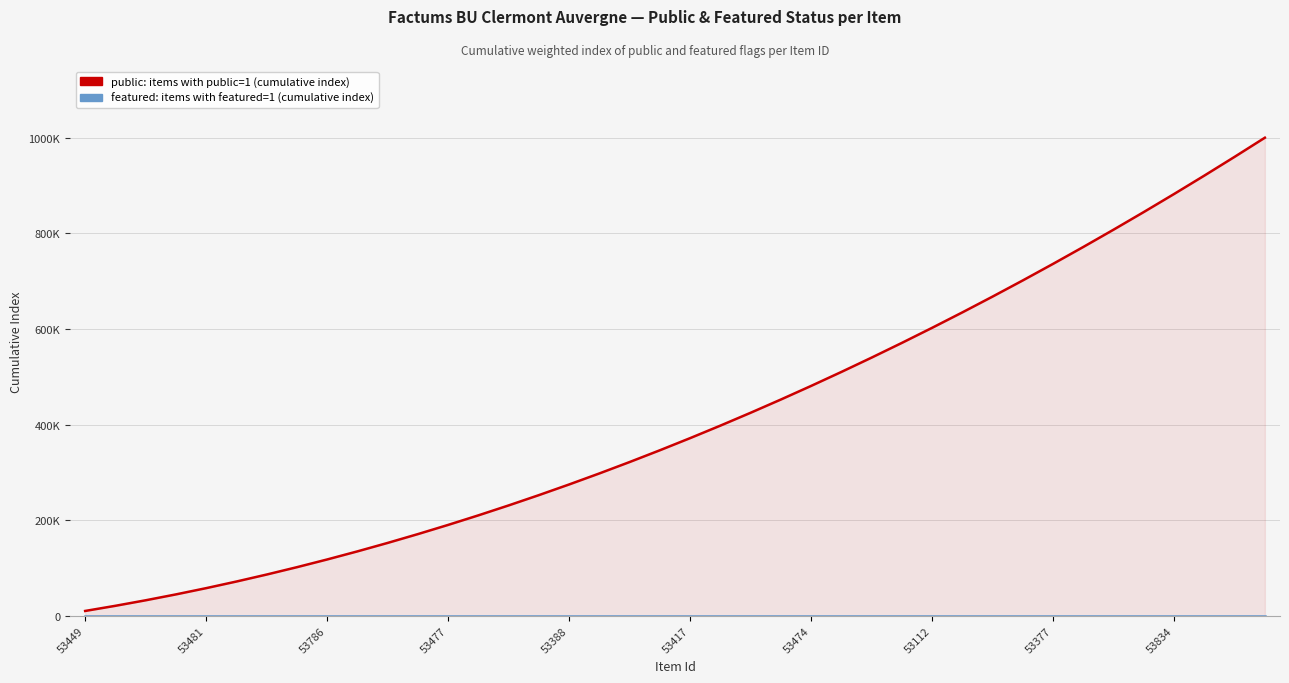

The featured (running index) series shows 0.0 at 10. True or false?

True